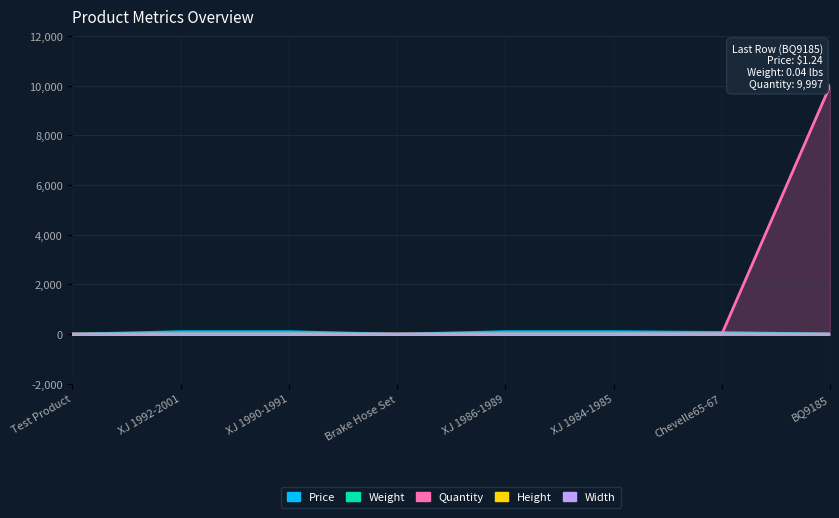

How many lines are shown in the chart?

5